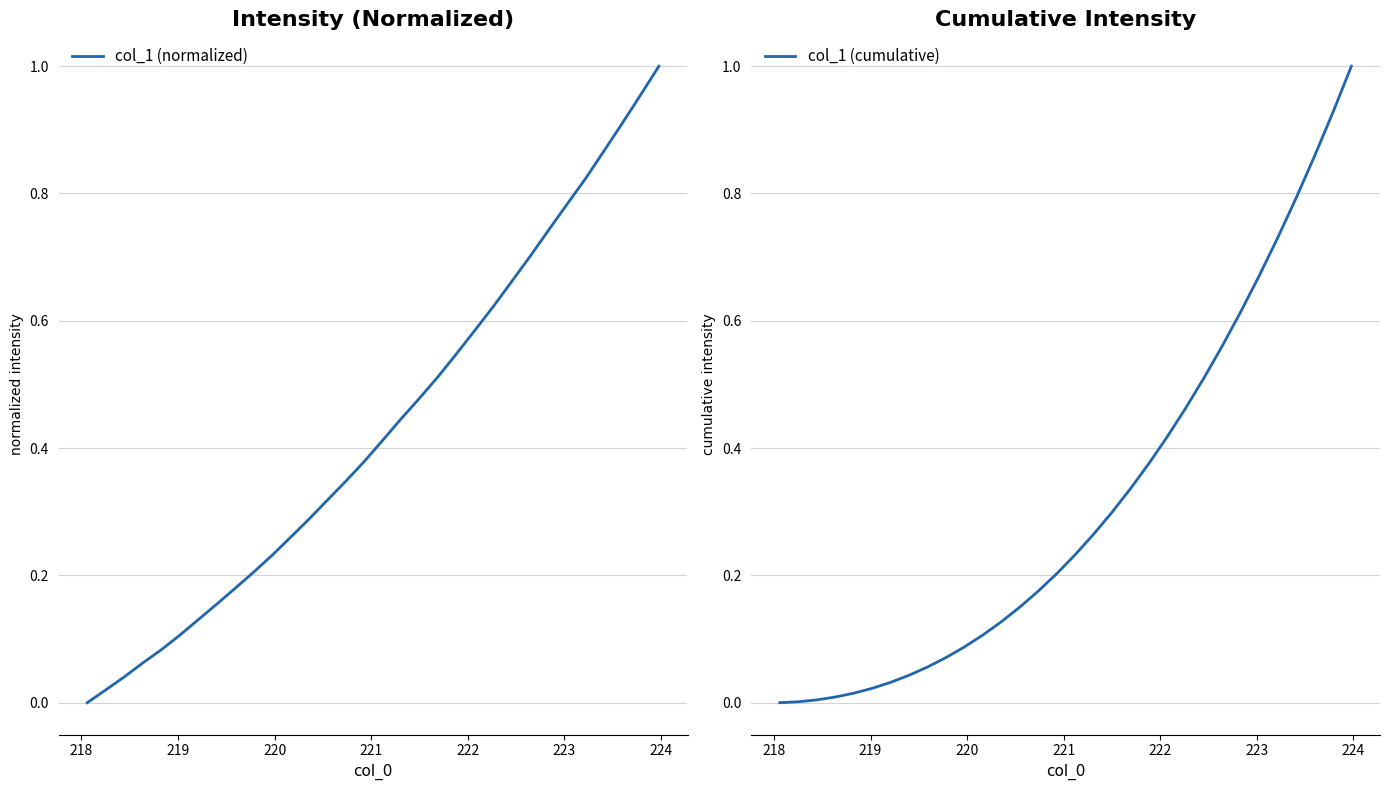

True or false: col_1 (cumulative) and col_1 (normalized) cross at least once.

False